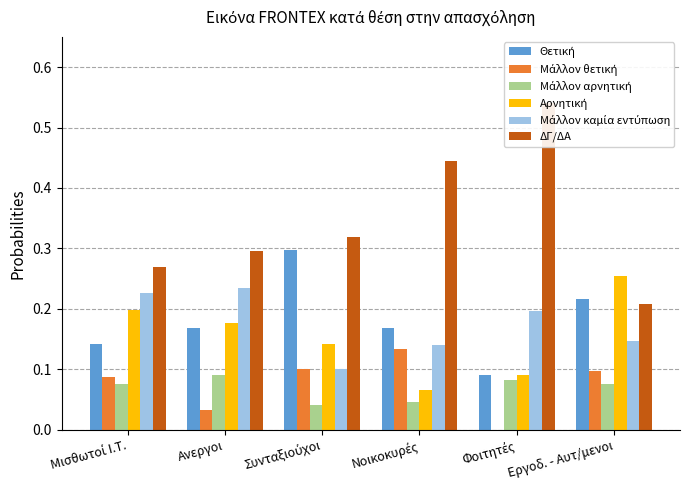

Is the value of Μάλλον καμία εντύπωση at Φοιτητές greater than the value of Αρνητική at Μισθωτοί Ι.Τ.?

No